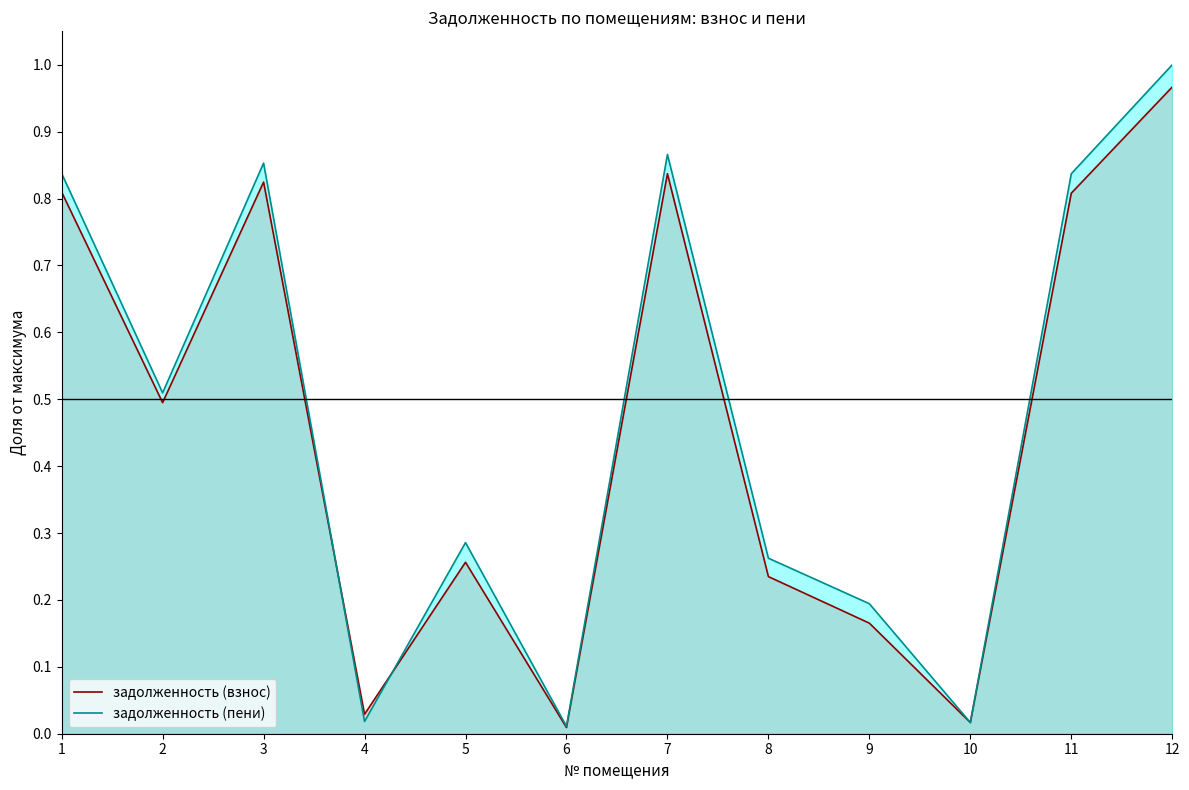

Which has a higher value, 1 or 3?

3